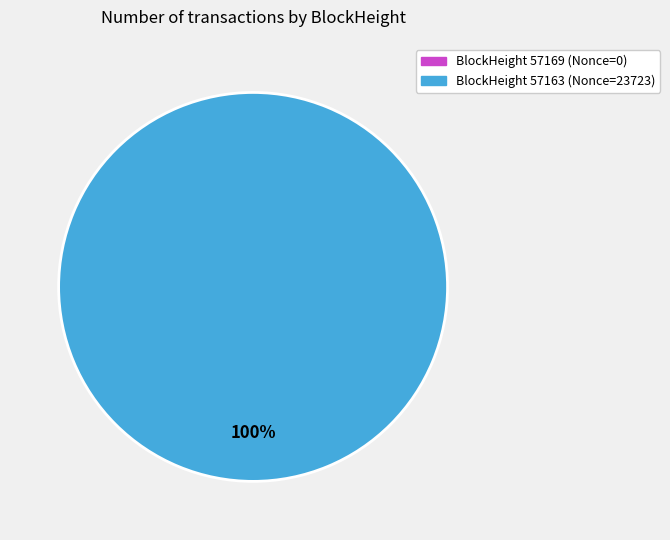

Does any single category account for the majority?

Yes